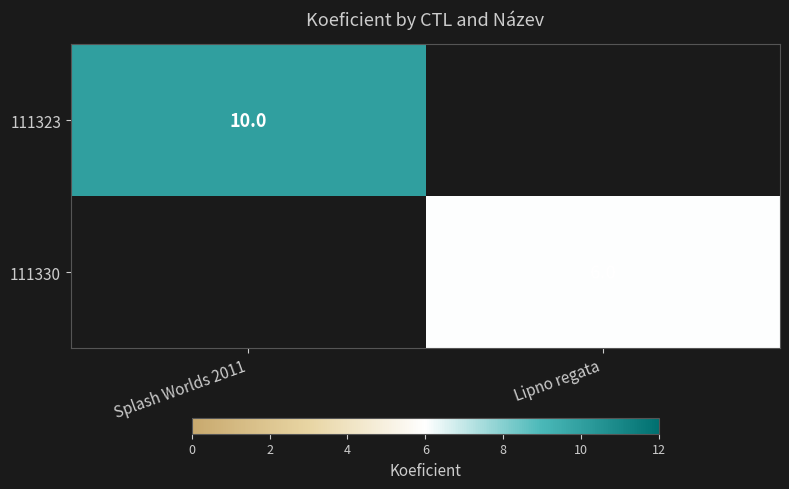

True or false: 111323 has a value of 6.9 at Splash Worlds 2011.

False